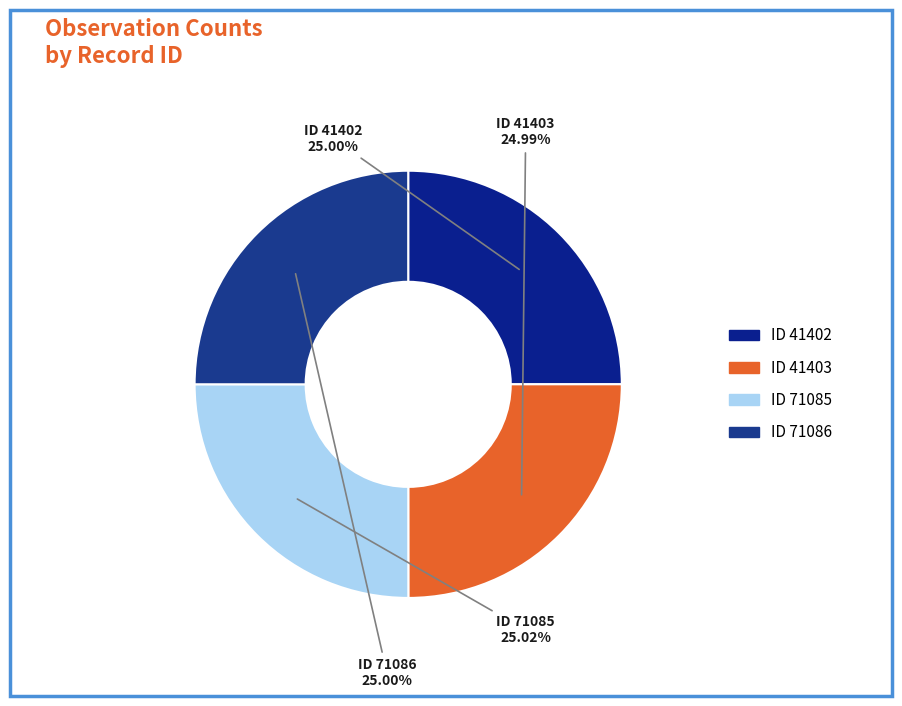

Count the number of slices in the pie.

4